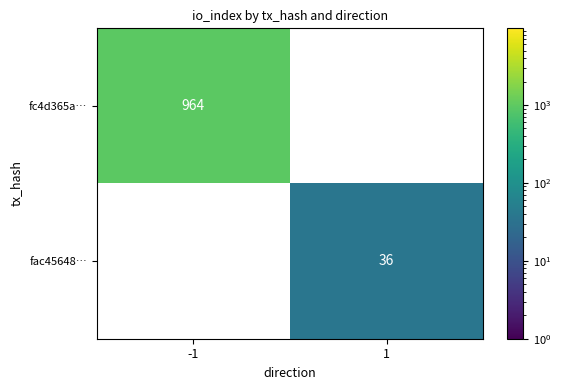

Is it true that fac45648… equals 36 at 1?

True